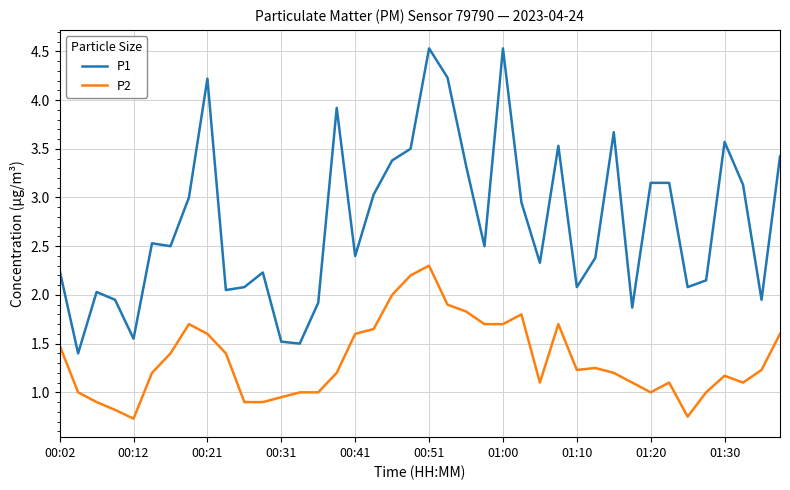

Which series has the widest spread of values?

P1